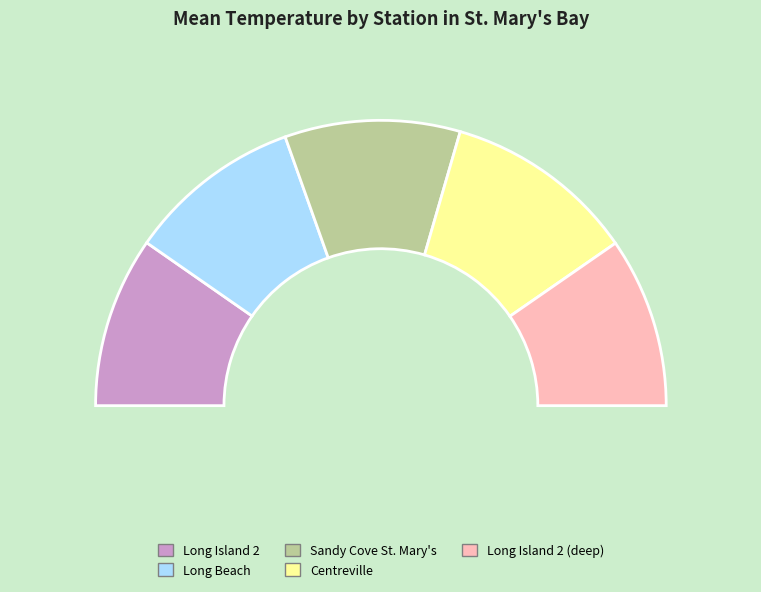

Which slice is the smallest?

St. Mary's Bay-Long Island 2 (VR2AR)